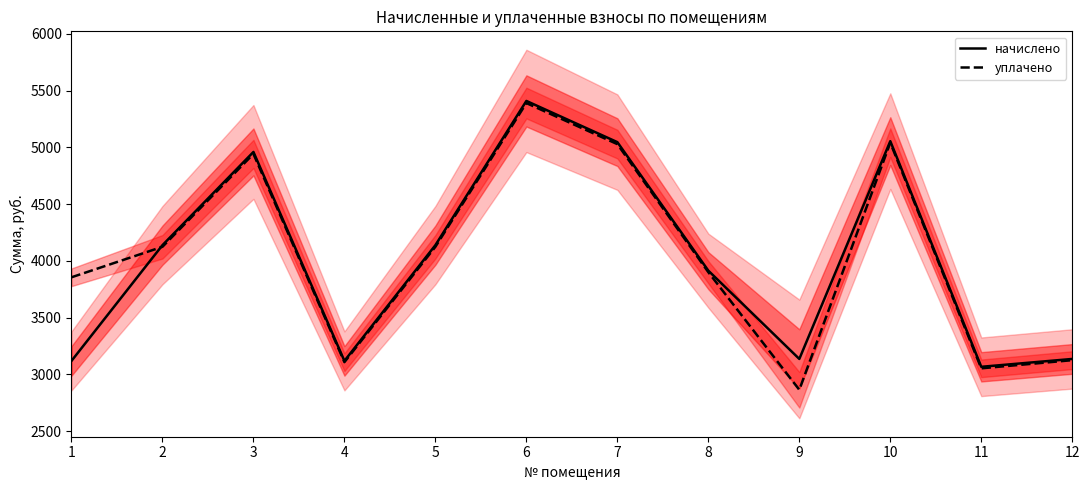

Reading right to left, transcribe all the data shown in this chart.

начислено: 3136.3	3067.2	5054.4	3136.3	3913.9	5045.8	5408.6	4138.6	3119.0	4959.4	4138.6	3119.0
уплачено: 3125.4	3053.7	5040.5	2864.5	3900.3	5028.2	5389.9	4124.2	3108.2	4942.1	4124.2	3855.5